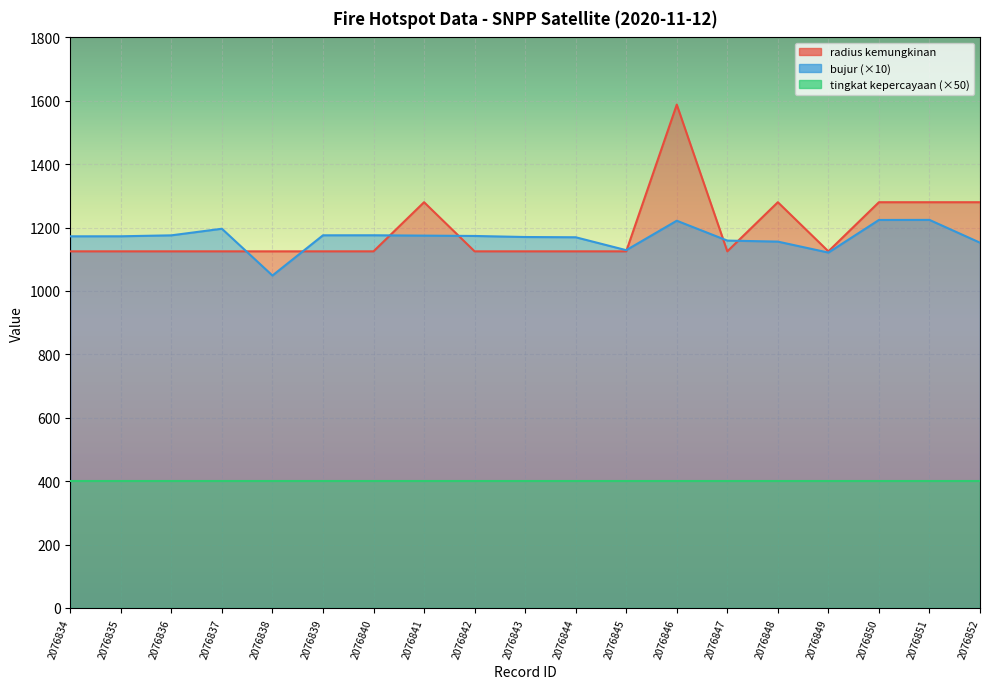

How many interior local valleys does the radius kemungkinan series have?

2